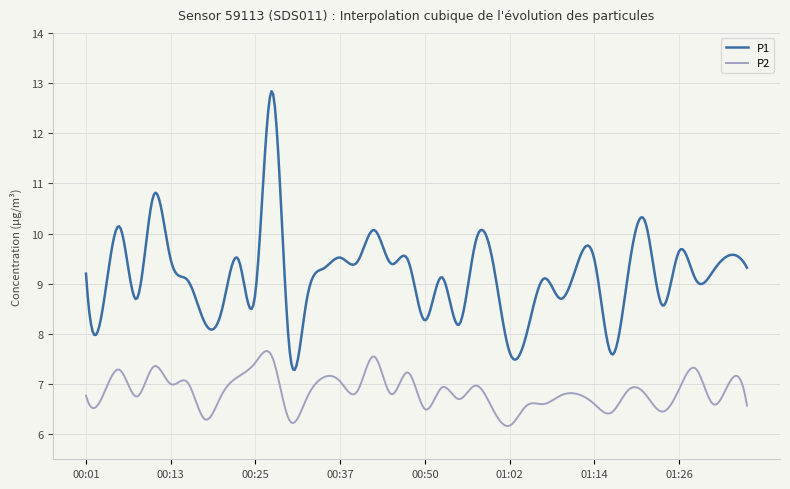

True or false: P1 and P2 cross at least once.

False